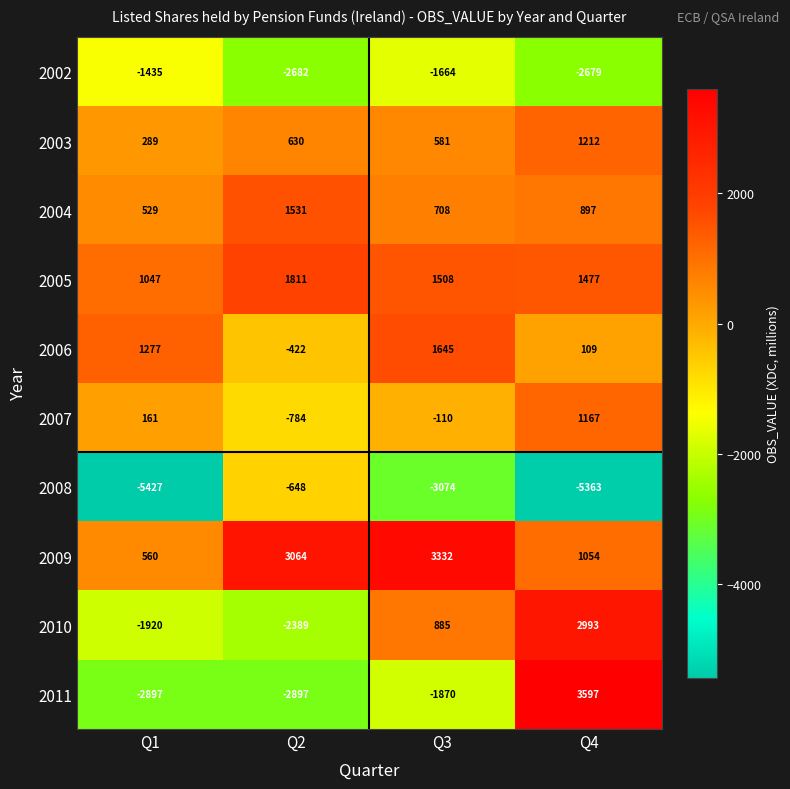

Is it true that 2006 equals 600 at Q3?

False